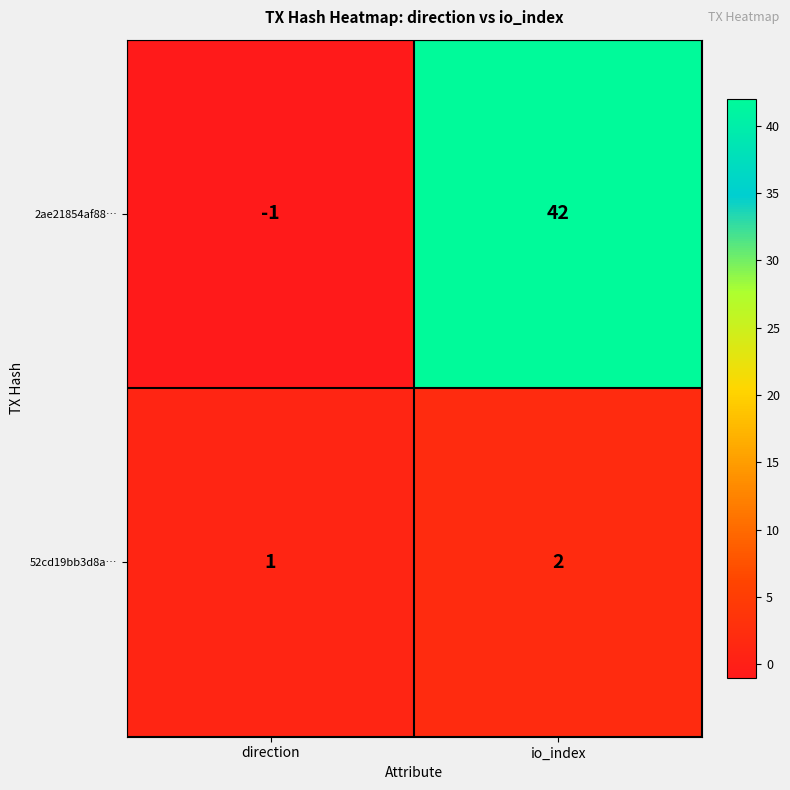

The 2ae21854af88… series shows 42 at io_index. True or false?

True